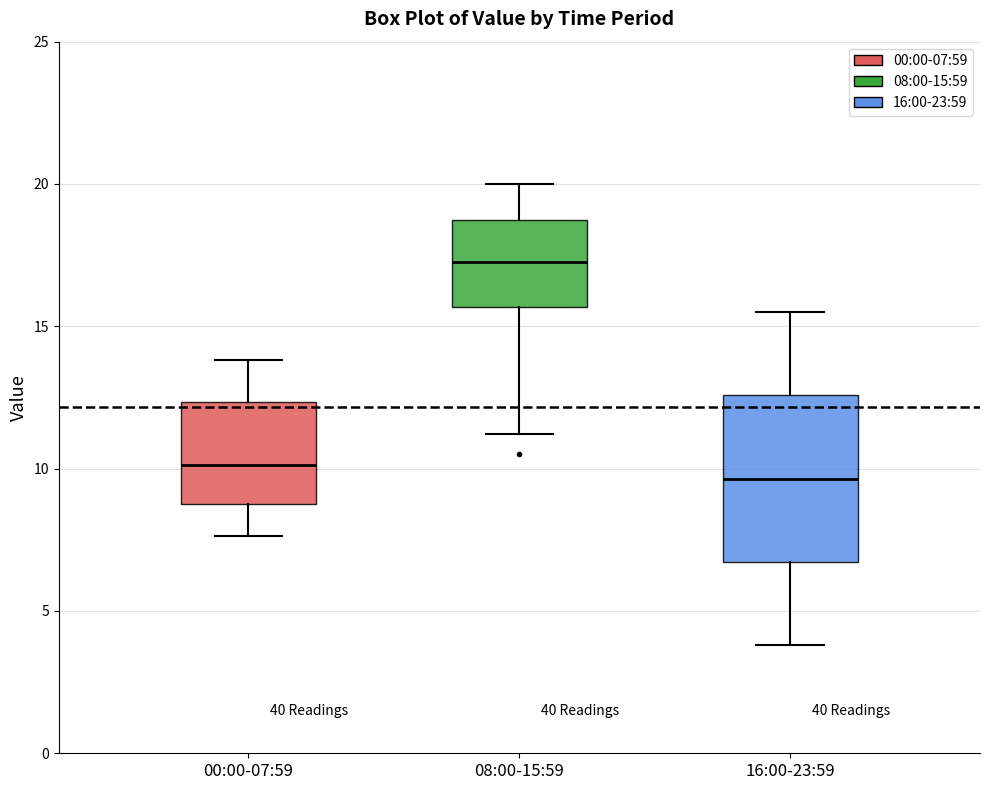

Reading left to right, read every box against the y-axis: the position of its median line, the range the box covers, and the ends of its whiskers. The values are not printed on the chart, so give them approximately, as read against the axis.

00:00-07:59: median 10.0, box 9.0 to 12.5, whiskers 7.5 to 14.0
08:00-15:59: median 17.5, box 15.5 to 18.5, whiskers 11.0 to 20.0
16:00-23:59: median 9.5, box 6.5 to 12.5, whiskers 4.0 to 15.5